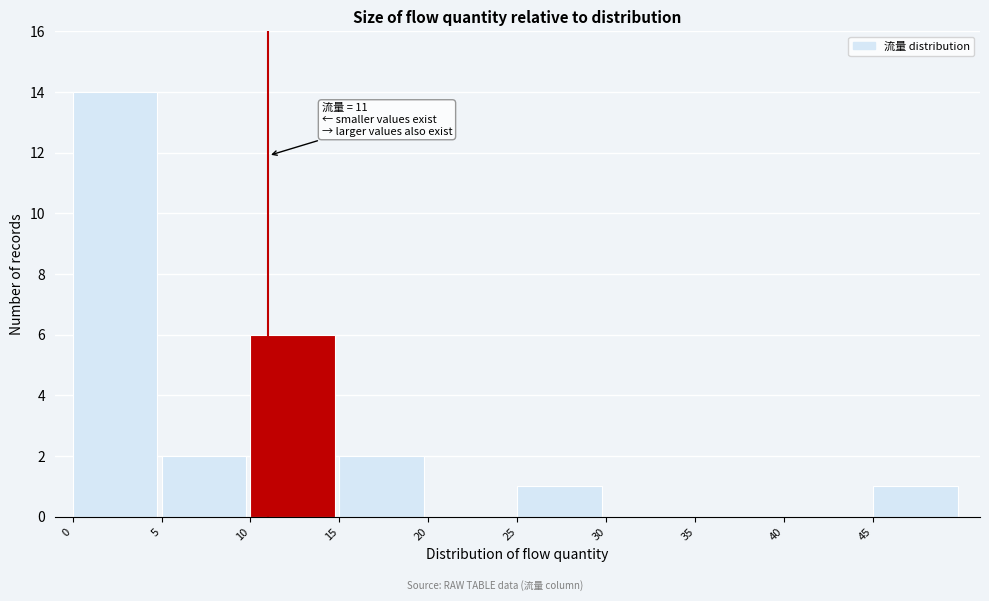

Over which range of the x-axis is the bar tallest?

0 to 5